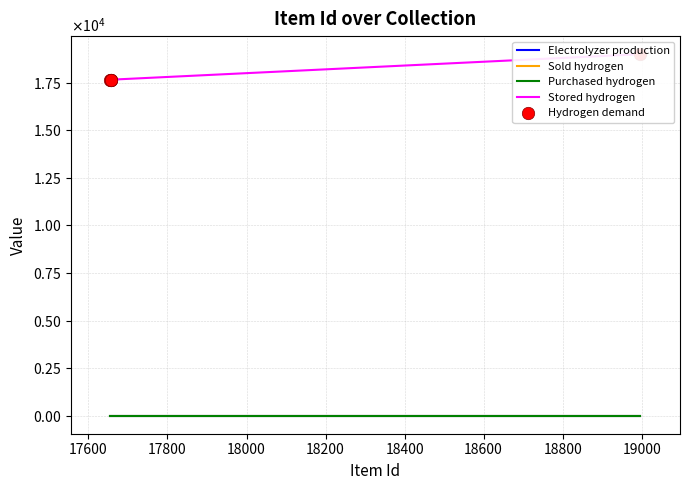

What are all the series names shown in the legend?

Electrolyzer production, Sold hydrogen, Purchased hydrogen, Stored hydrogen, Hydrogen demand